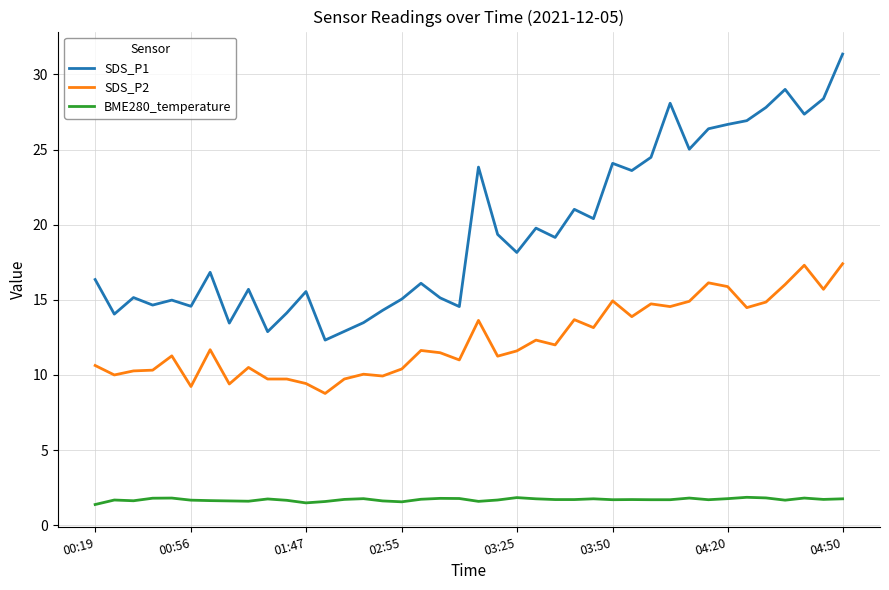

Which series has the largest total across all categories?

SDS_P1